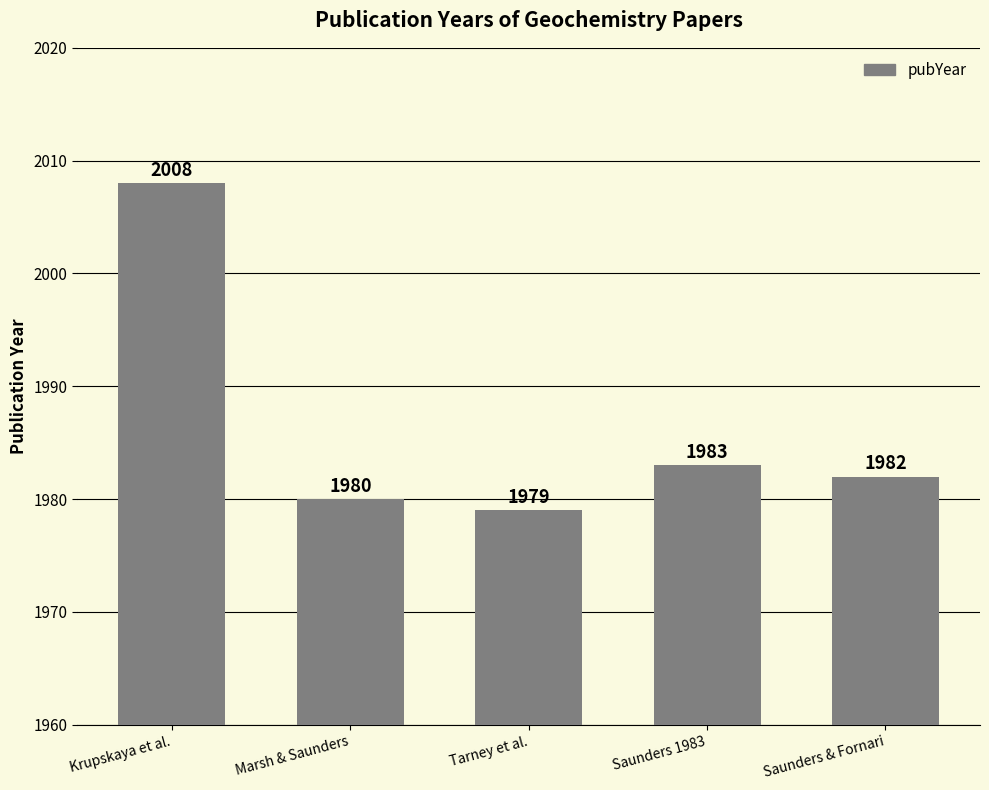

True or false: the data shows 1983 at Saunders 1983.

True